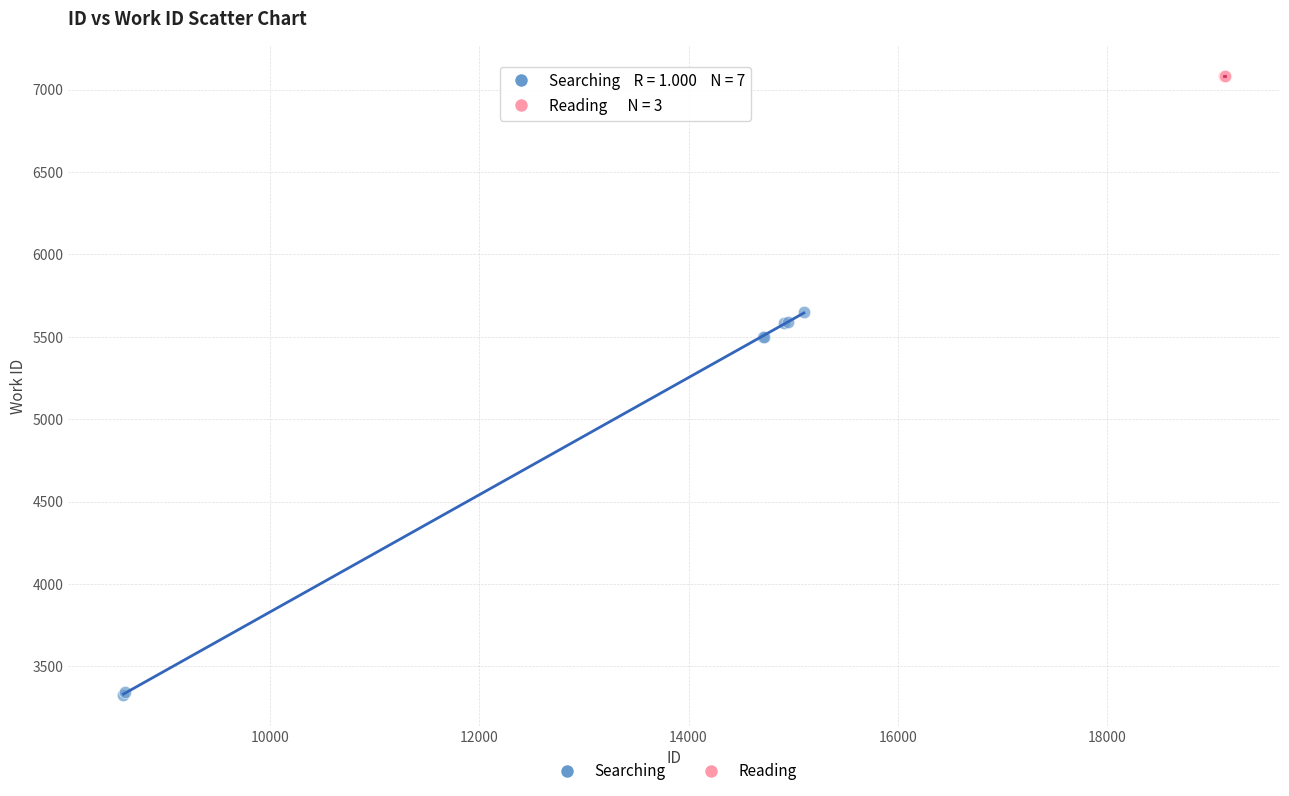

Which series reaches the maximum Y coordinate?

Reading